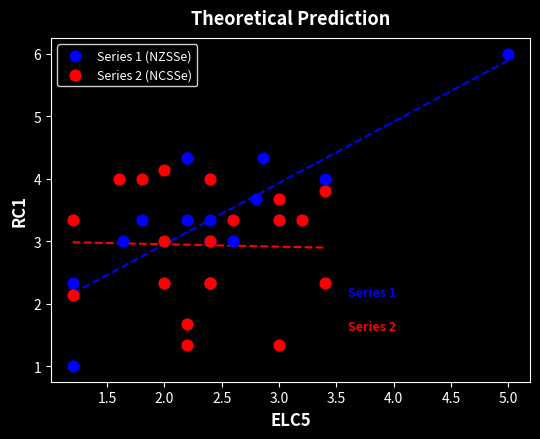

Which series has the widest spread of Y values?

Series 1 (NZSSe)